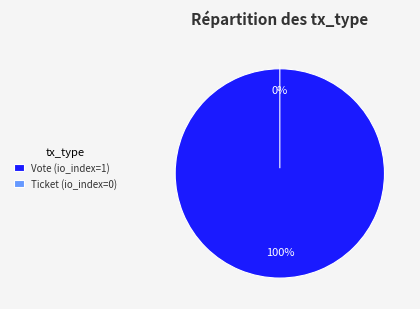

Is there a majority slice in this chart?

Yes